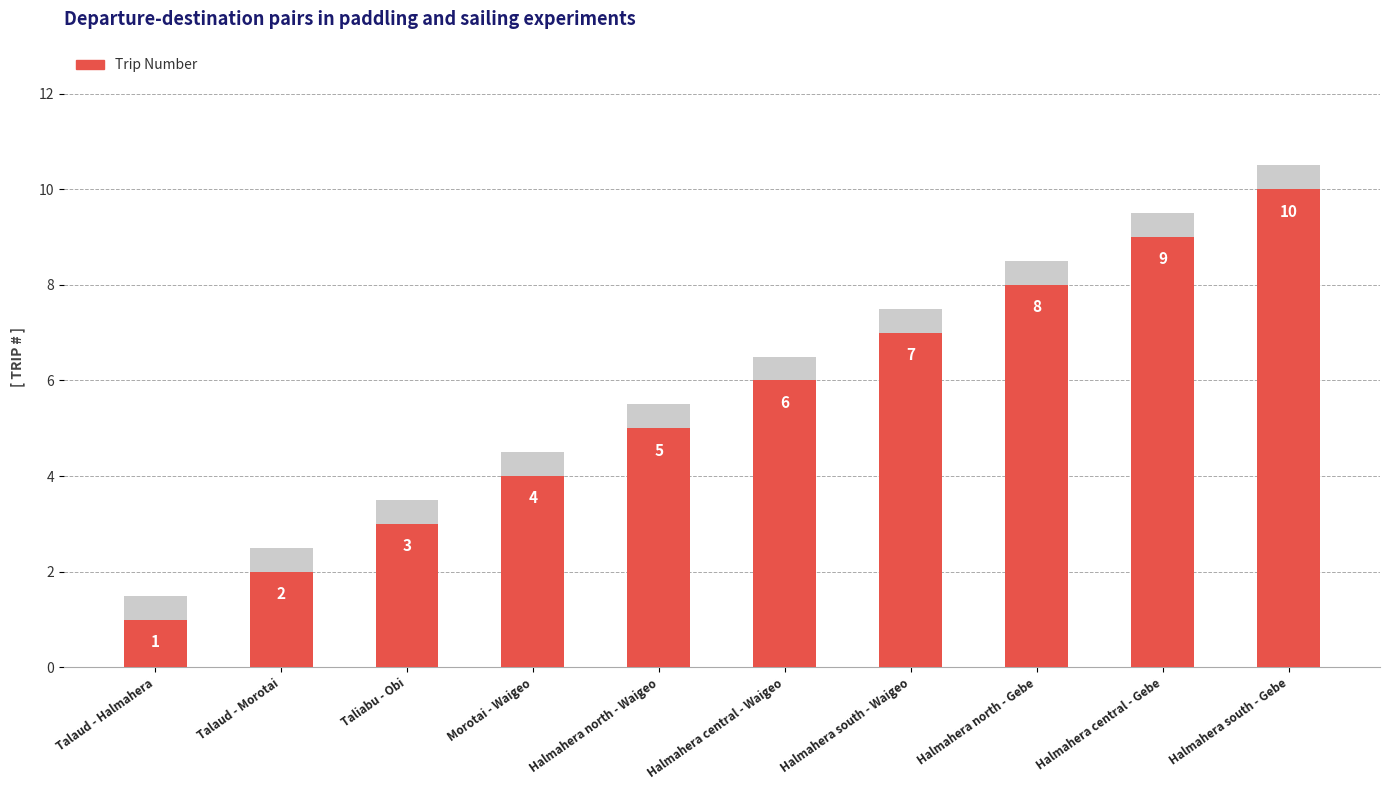

What is the difference between the second highest and minimum values?

8